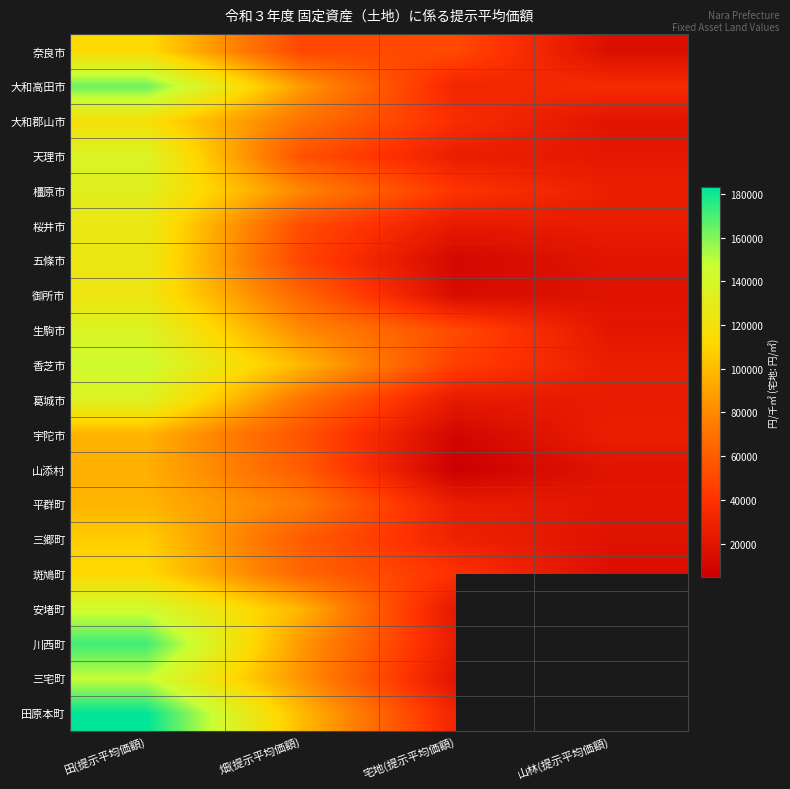

What is the difference between the maximum and minimum values in the 御所市 series?

109755.0